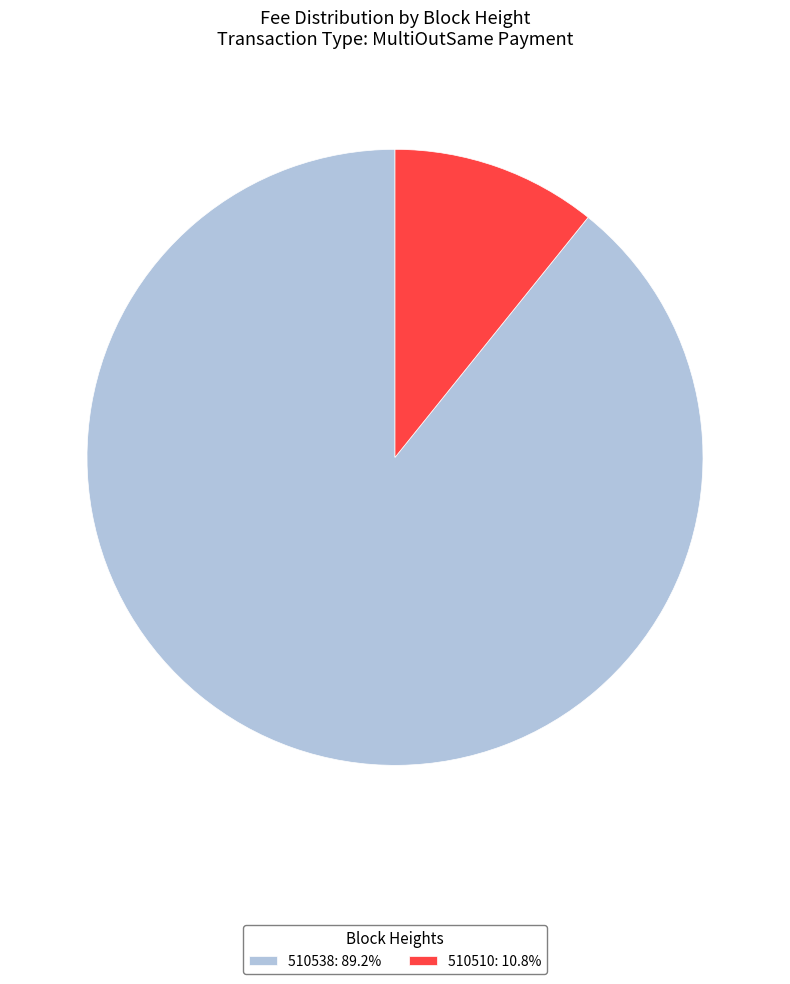

Is the sum of 510538: 89.2% and 510510: 10.8% greater than half?

Yes